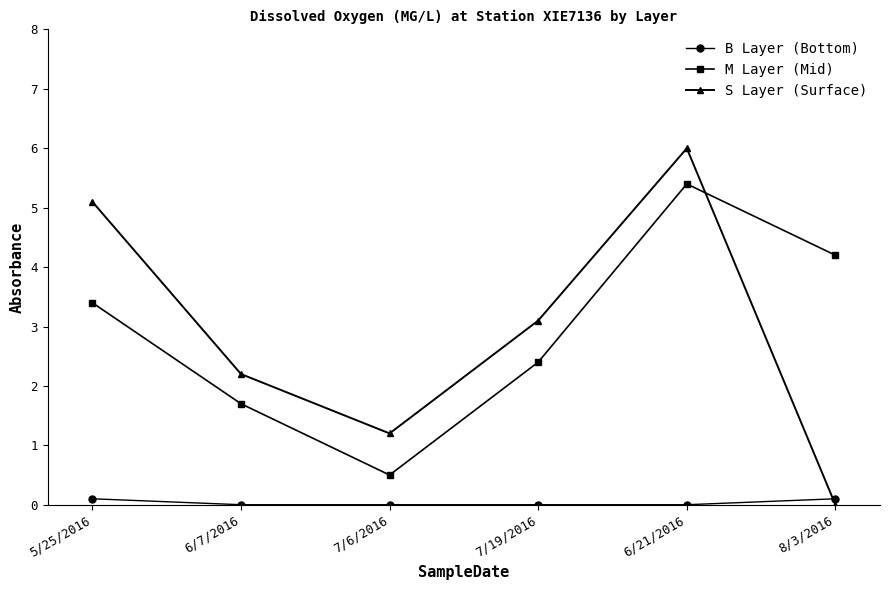

At 6/21/2016, list the series in order from smallest to largest.

B Layer (Bottom), M Layer (Mid), S Layer (Surface)